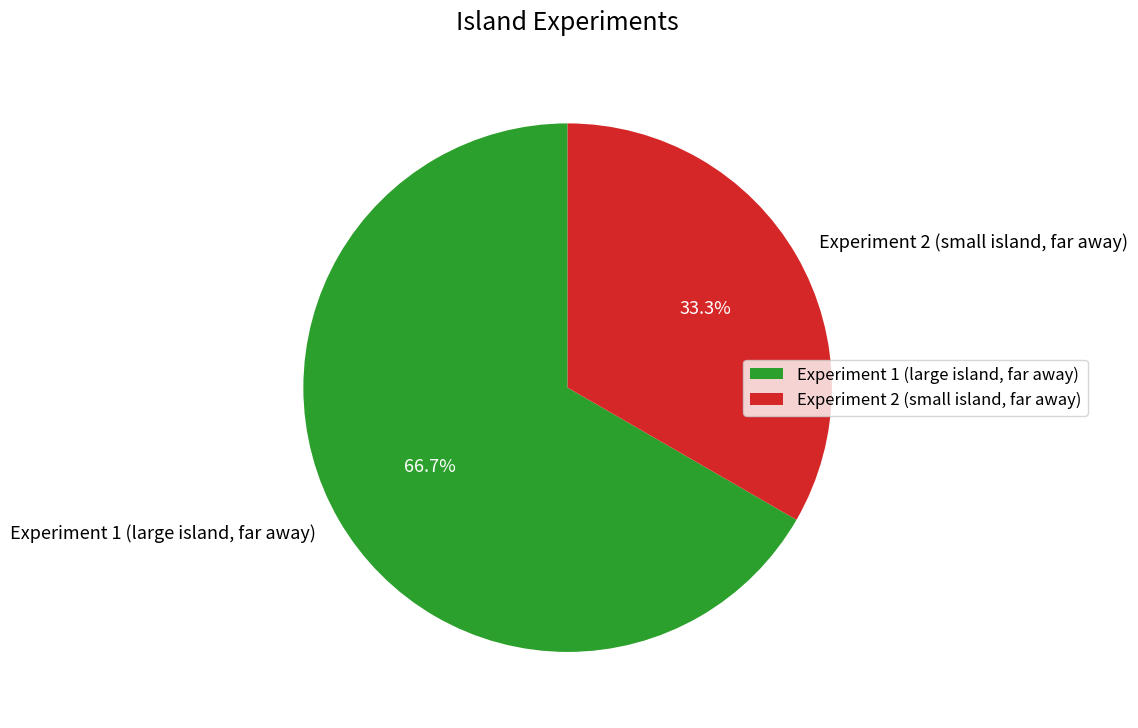

Which slice is the largest?

Experiment 1 (large island, far away)